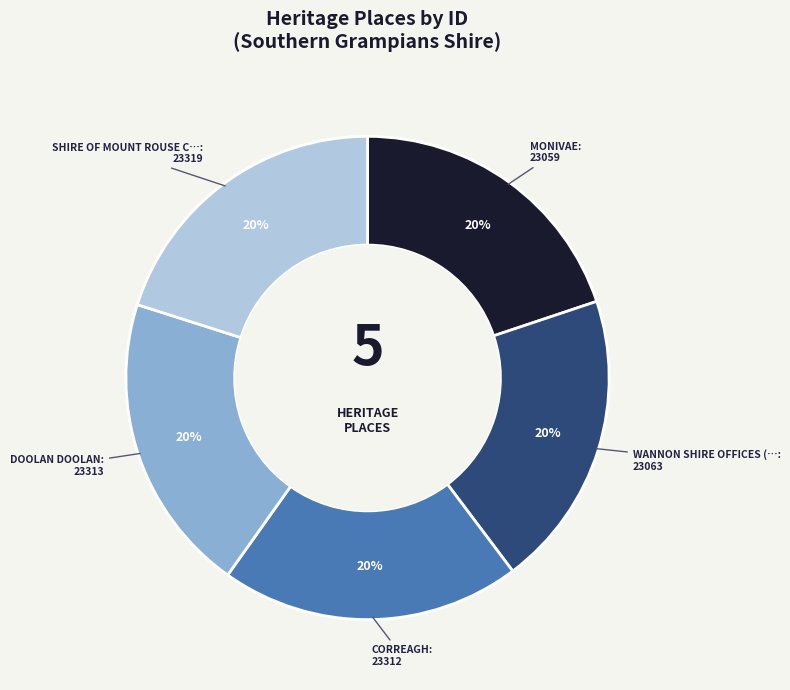

Does any single category account for the majority?

No